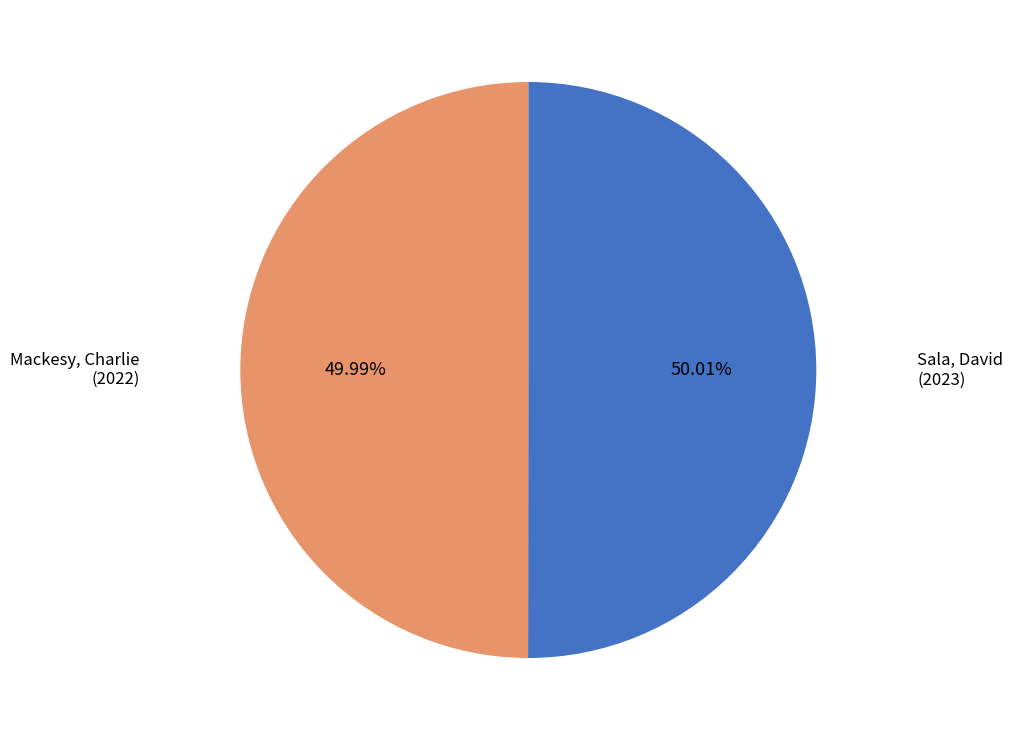

How many segments does this pie chart have?

2